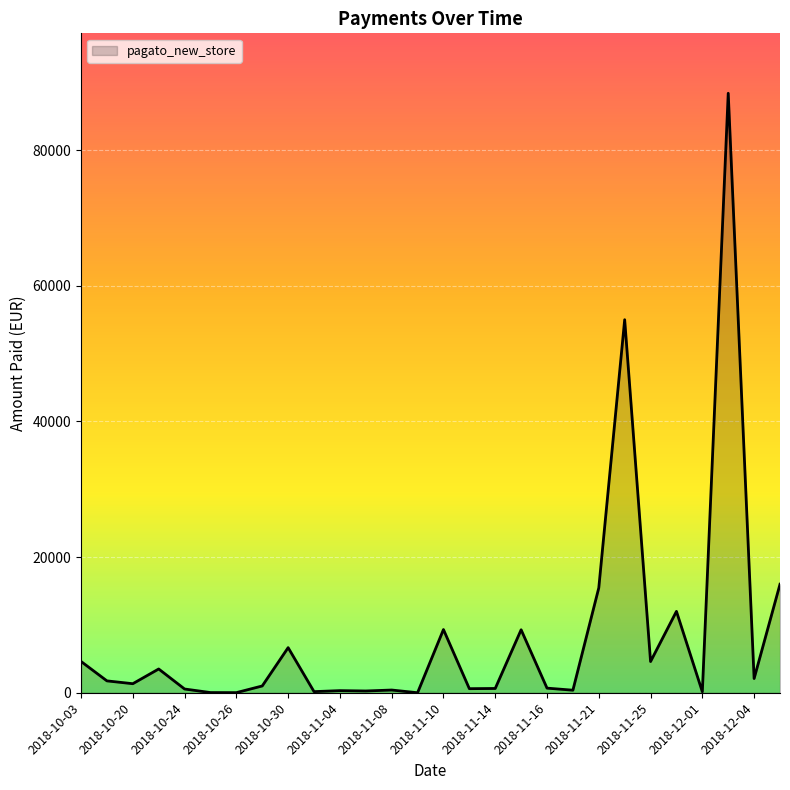

What is the maximum value shown in the chart?

88386.0